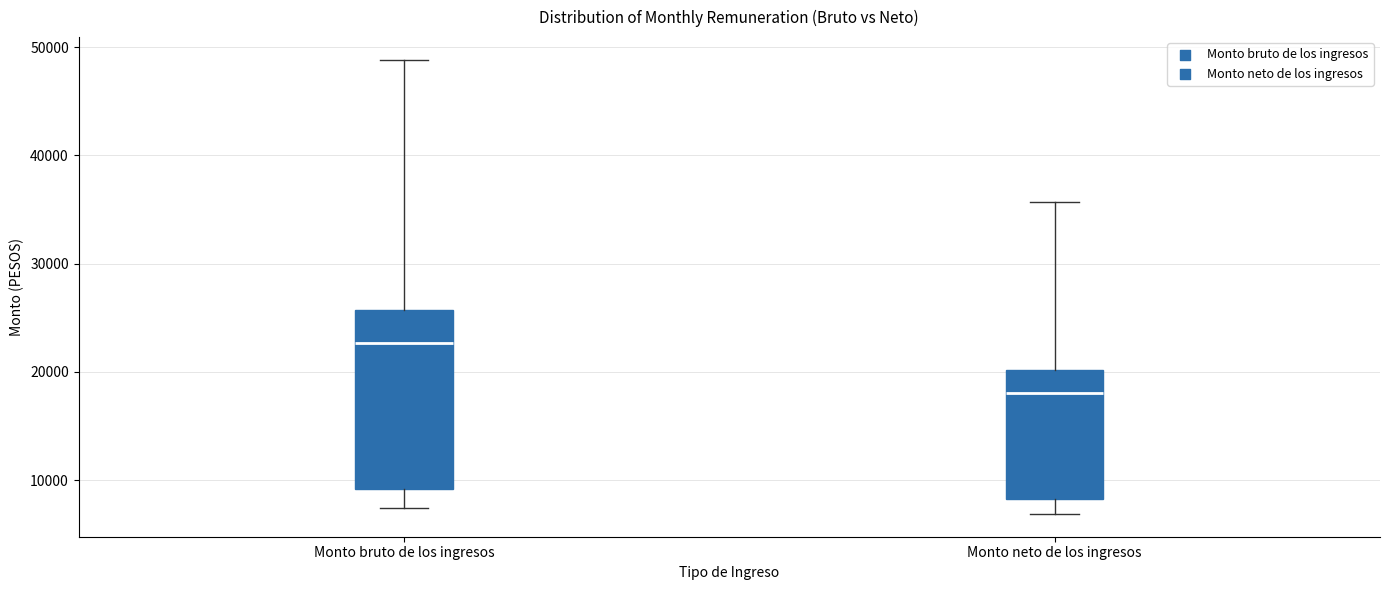

Which box's median line is the lowest?

Monto neto de los ingresos